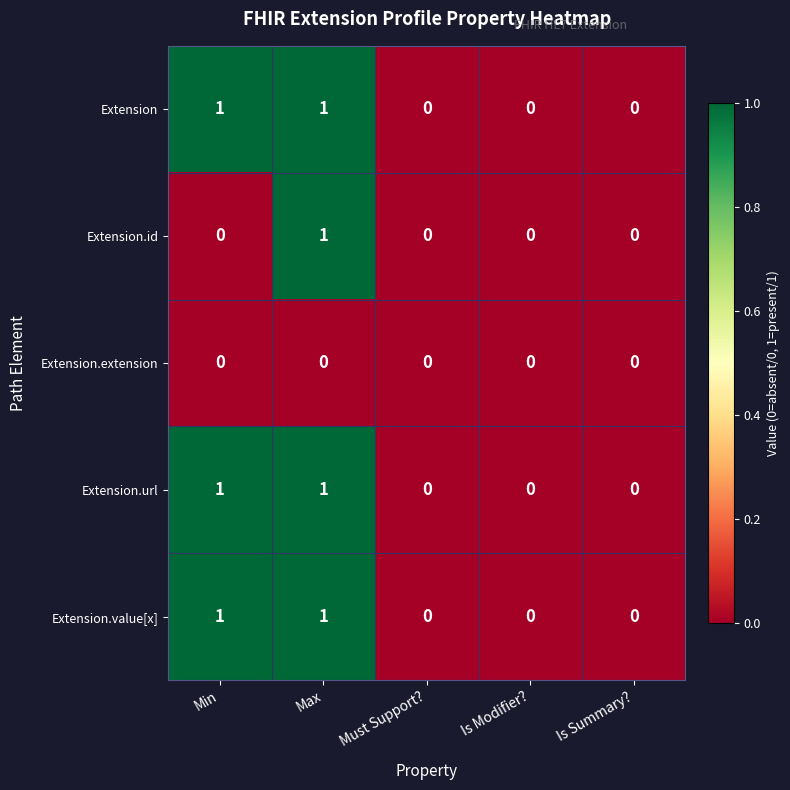

What is the total value across all series at Min?

3